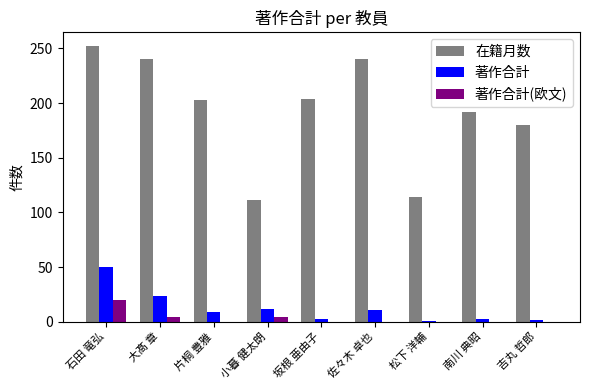

What are all the series names shown in the legend?

在籍月数, 著作合計, 著作合計(欧文)